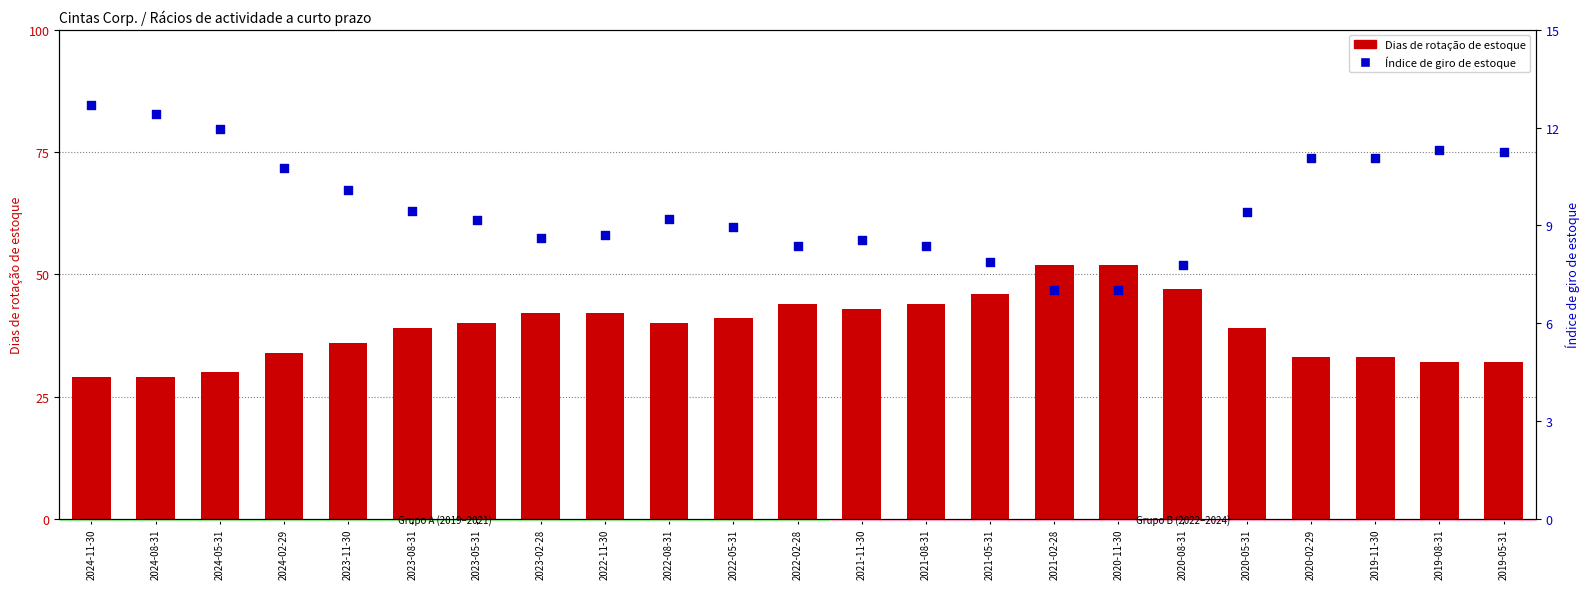

At which category is the sum across all series the highest?

2020-11-30